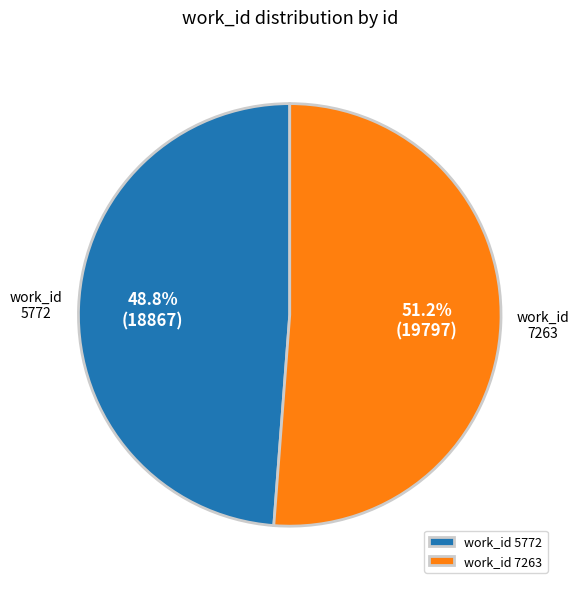

What is the smallest slice in the pie chart?

5772